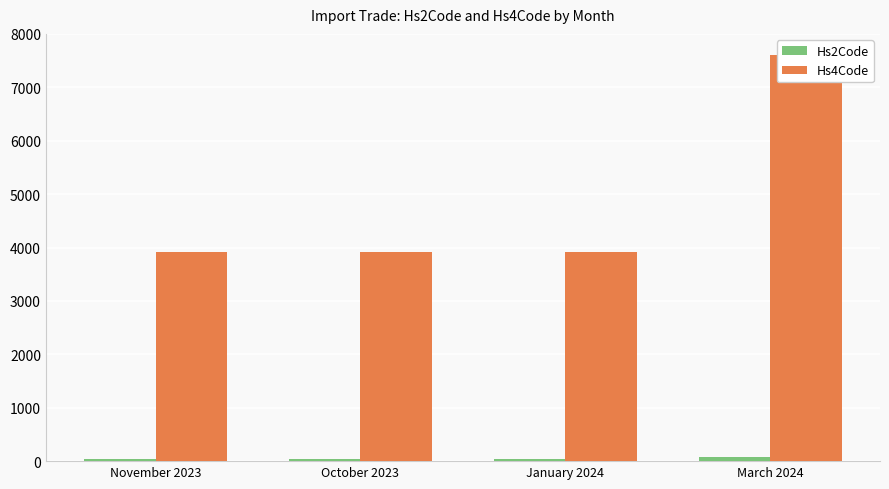

Which series has the largest total across all categories?

Hs4Code